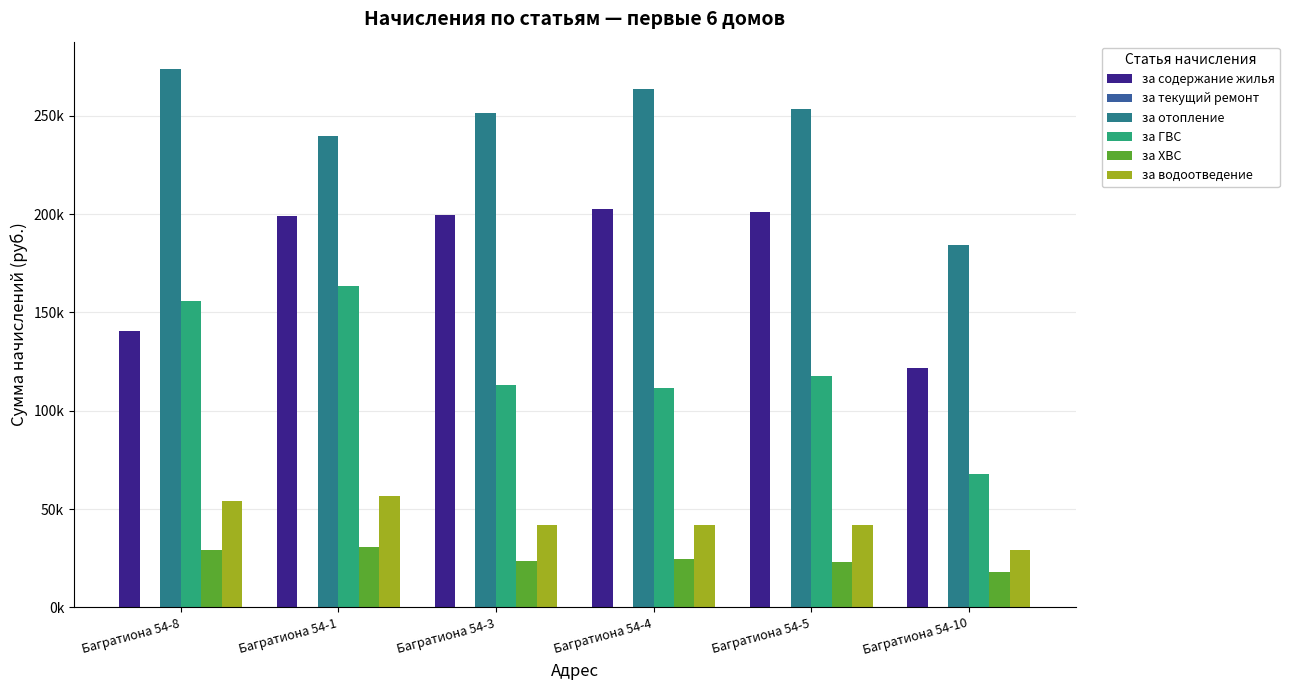

What is the highest value of the за водоотведение series?

56415.7